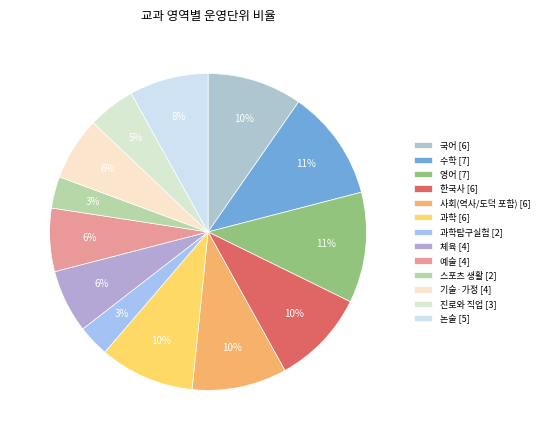

Count the number of slices in the pie.

13